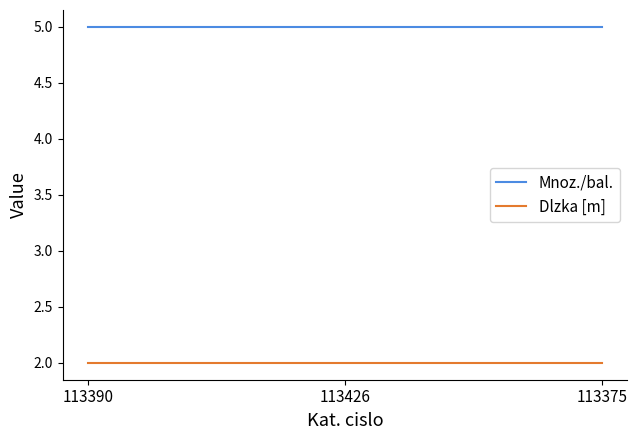

Rank the series by their maximum value, from lowest to highest.

Dlzka [m], Mnoz./bal.